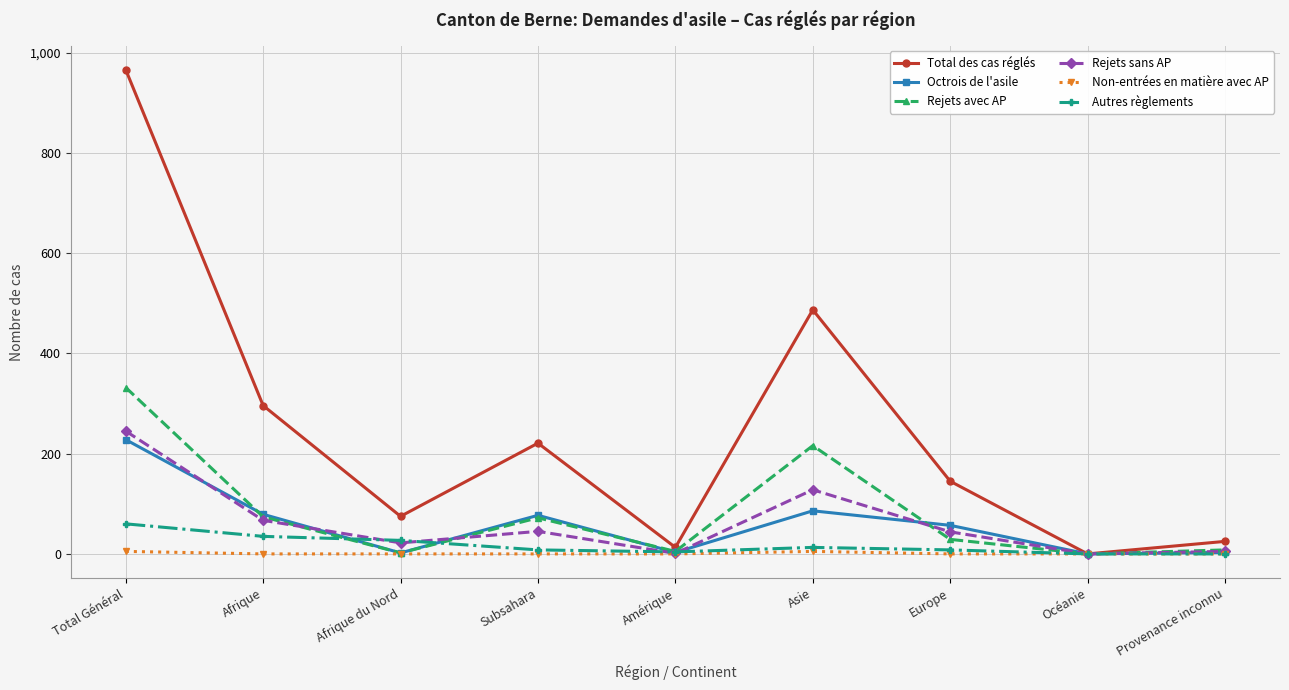

Count the Non-entrées en matière avec AP values in the range 0 to 1.

7